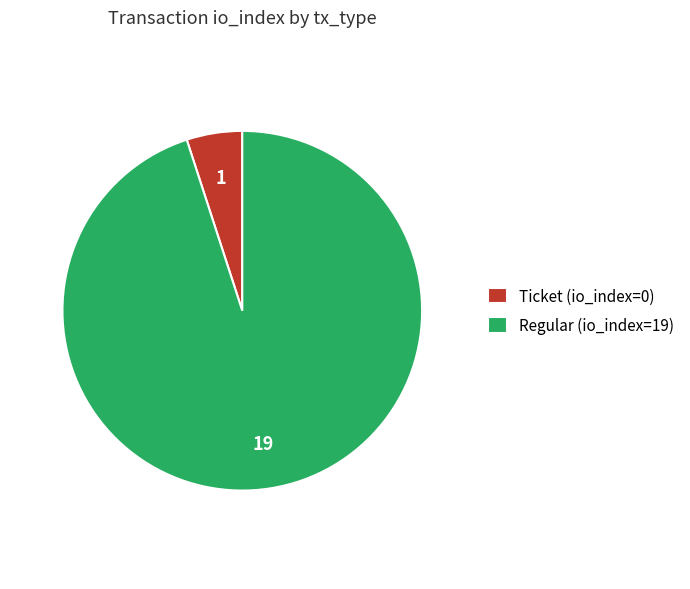

How many segments does this pie chart have?

2